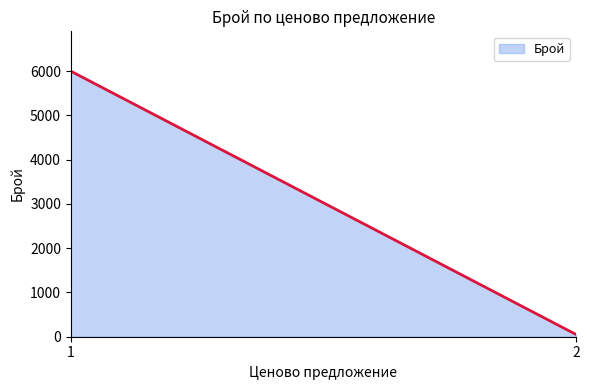

What is the greatest value displayed?

6000.0